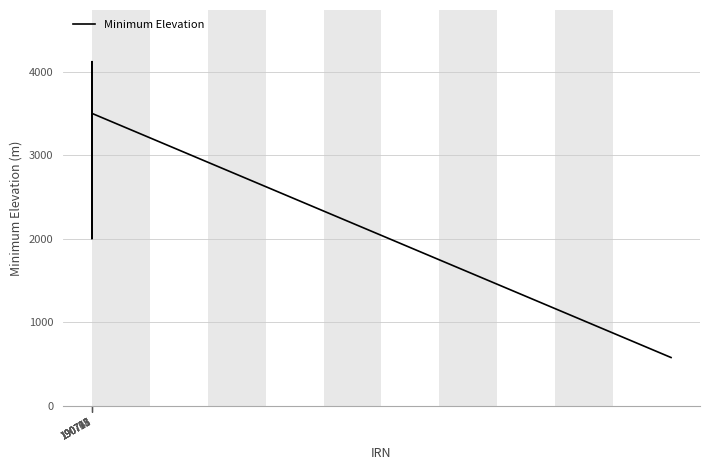

What is the greatest value displayed?

4120